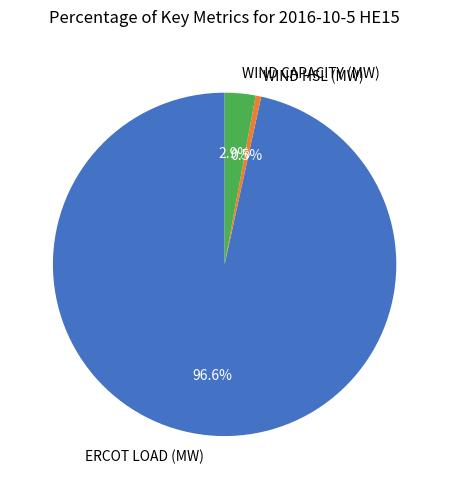

How many segments does this pie chart have?

3